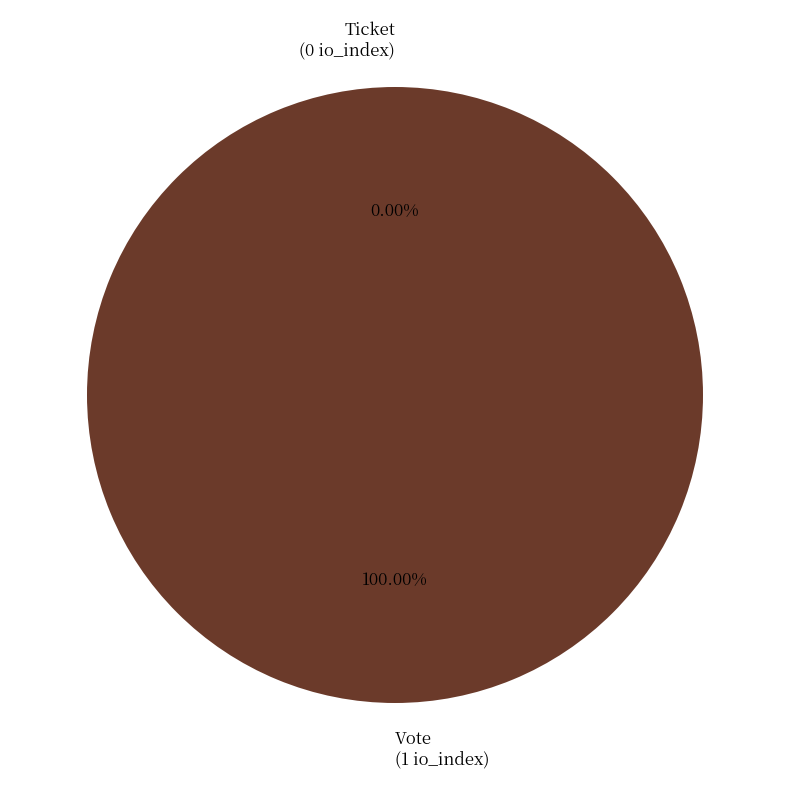

What is the total percentage of Vote and Ticket?

100.0%